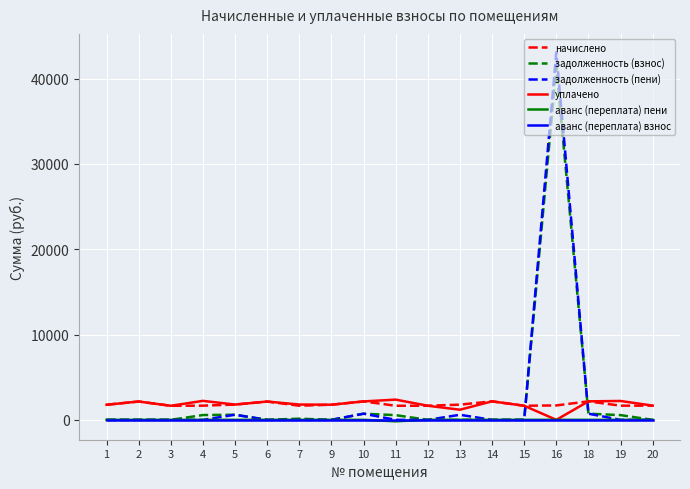

Is this an area chart (filled region under the line)?

No